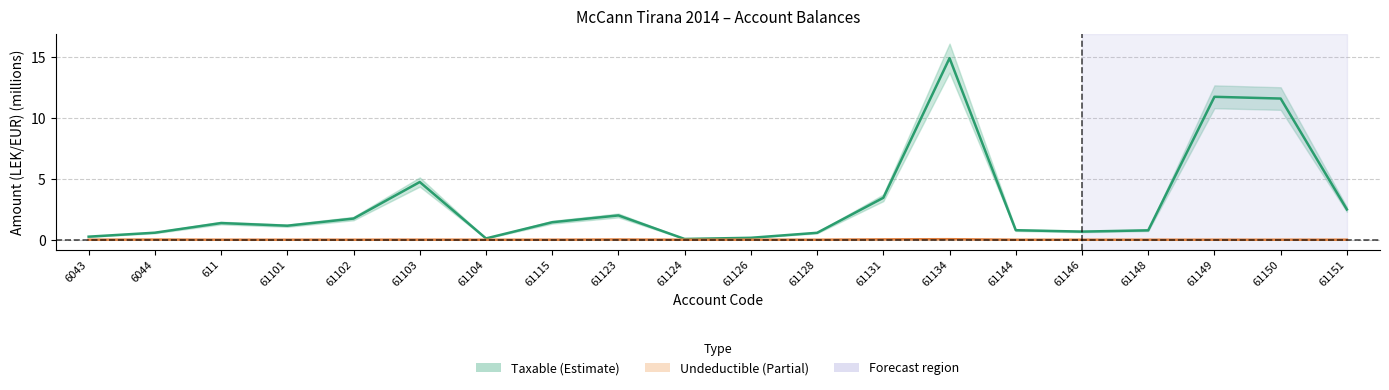

True or false: Taxable center has more than 0 interior local peaks.

True